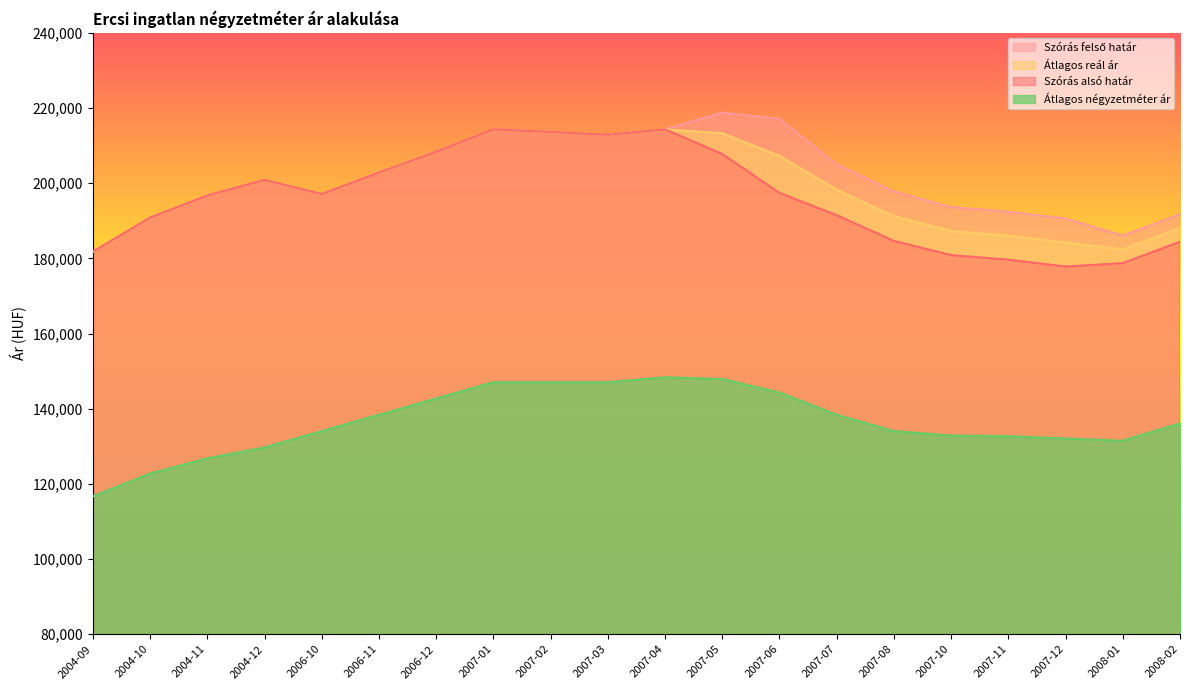

At how many categories does at least one series exceed 208932?

6